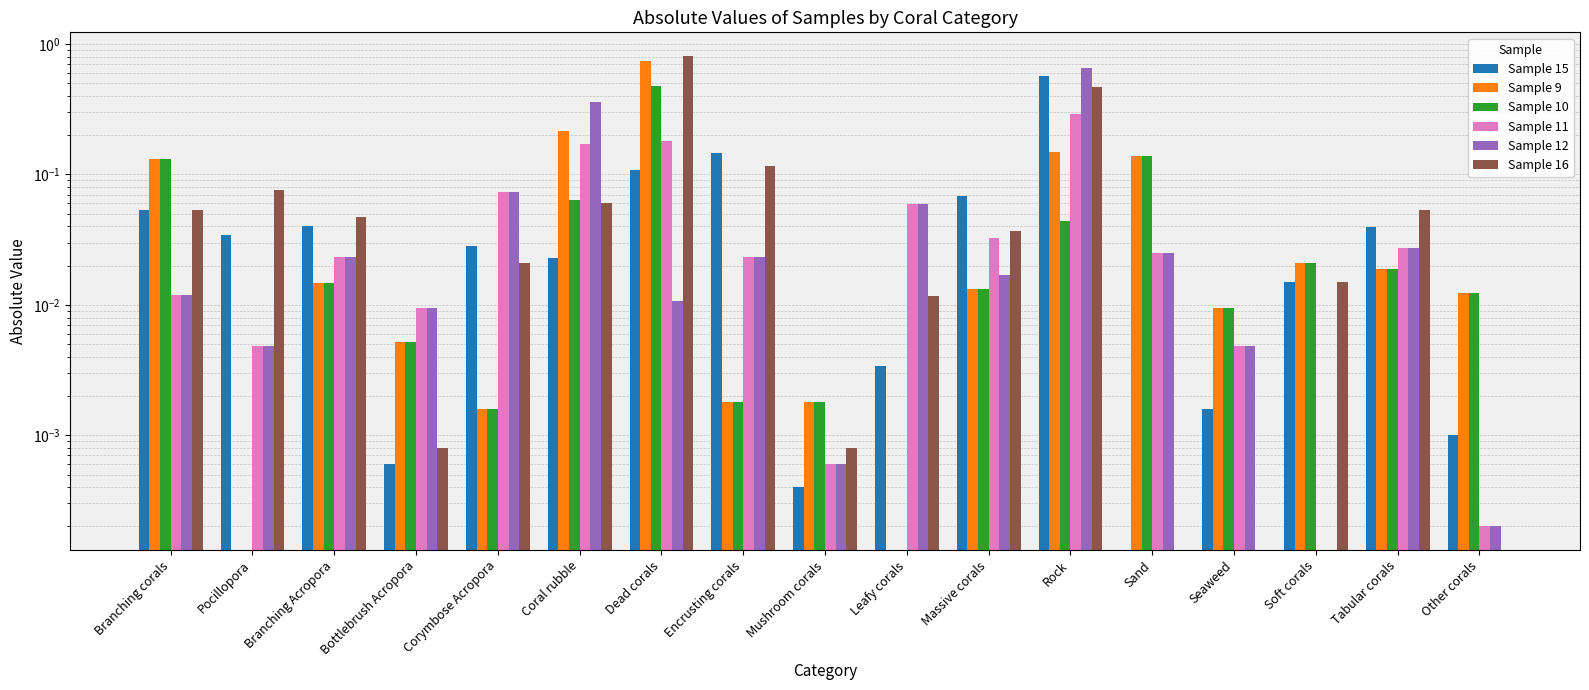

Which series has the largest total across all categories?

Sample 16